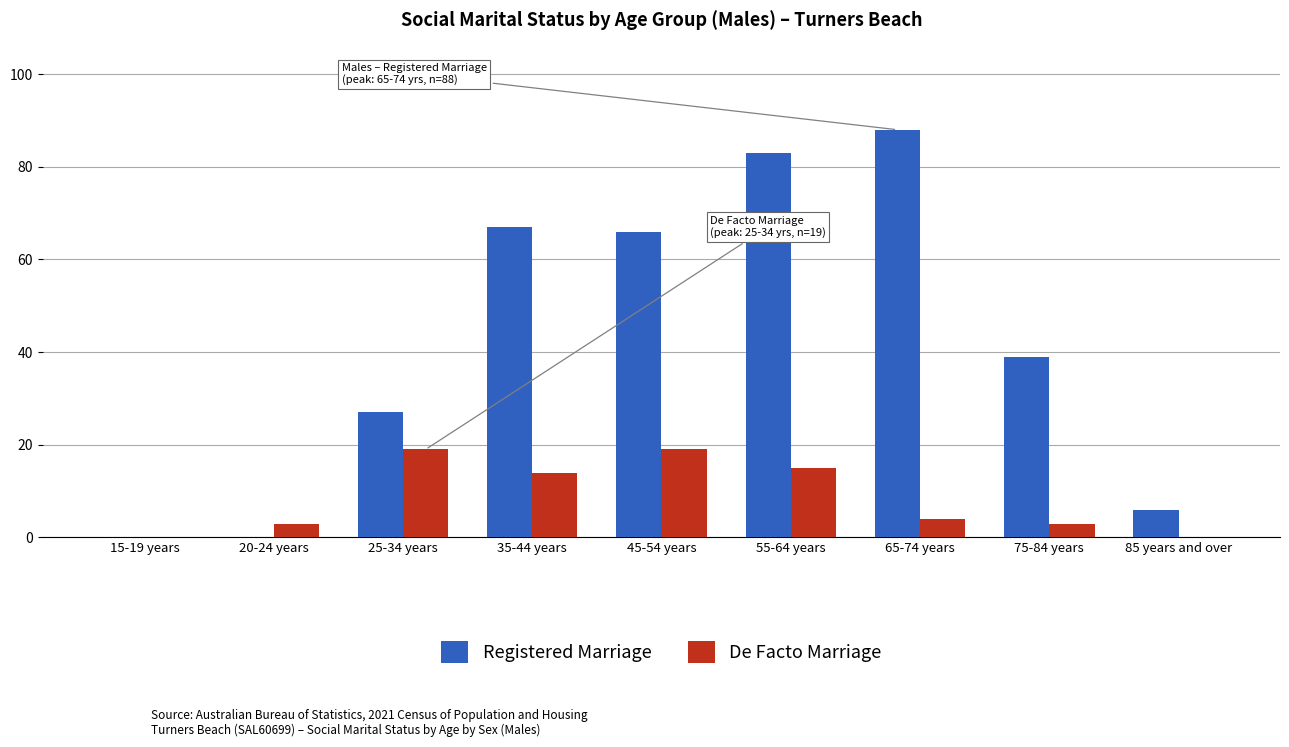

Between 15-19 years and 35-44 years, which series saw the biggest shift?

Registered Marriage